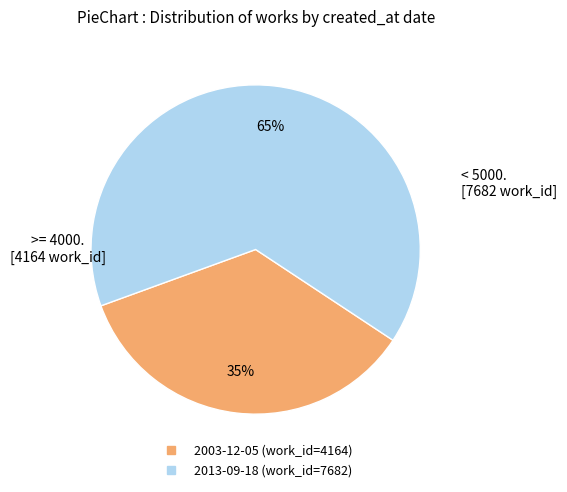

To the nearest percent, what is the difference between the largest and smallest slice percentages?

30%